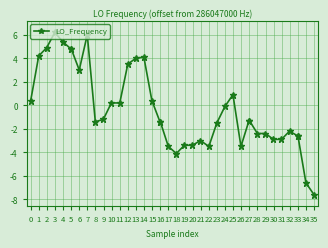

How many values are below zero?

24